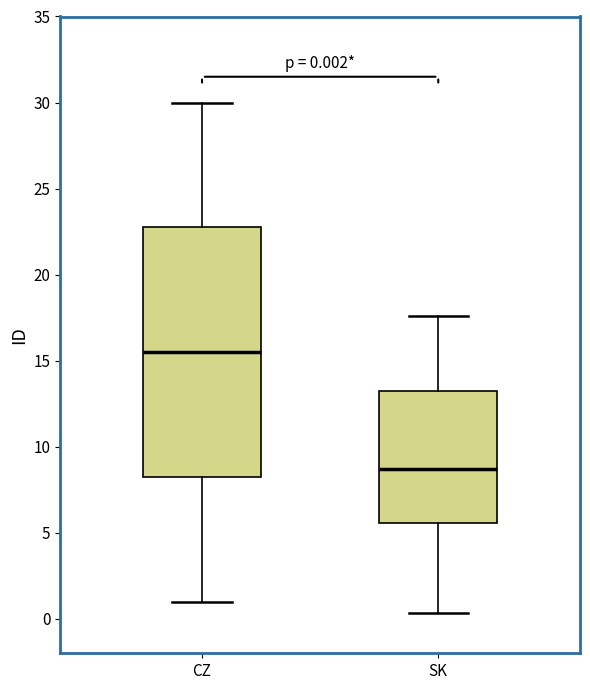

Comparing the boxes themselves (not the whiskers), which one is the tallest?

CZ